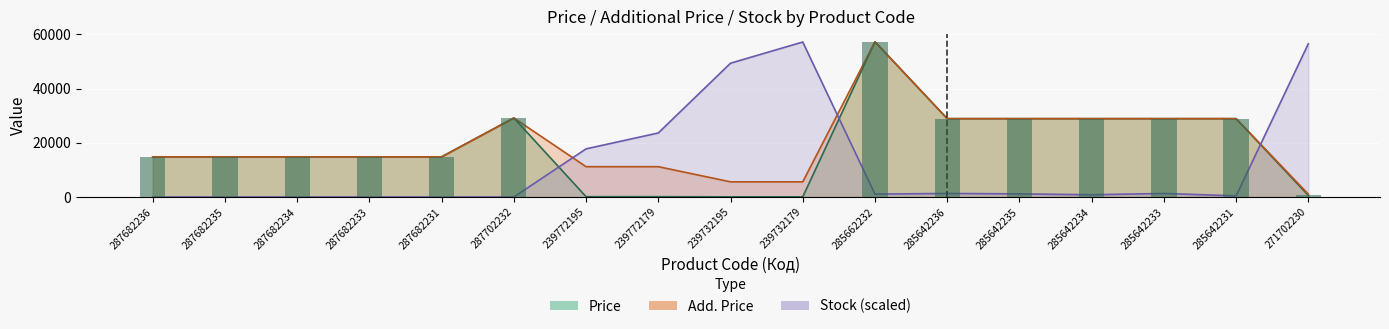

Read the Add. Price value at 287682235.

14817.6